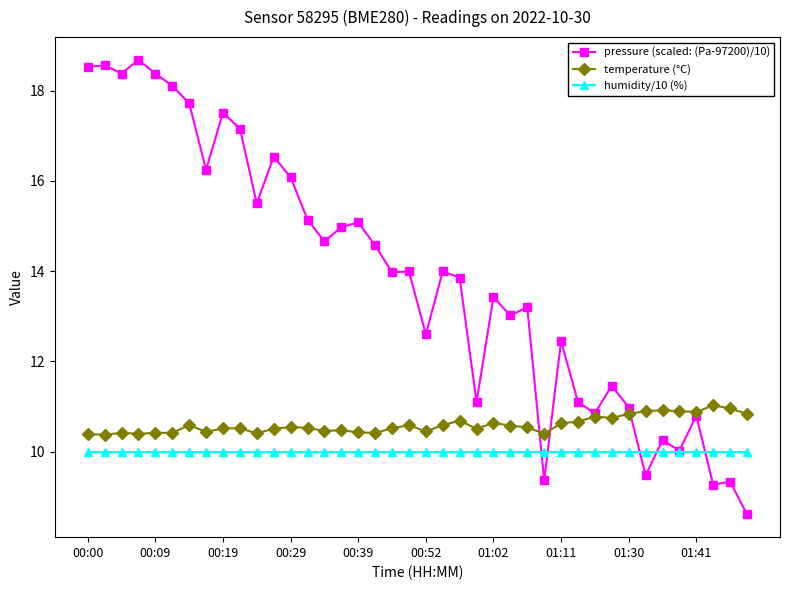

After their last crossing, which series has the higher values: humidity/10 (%) or pressure (scaled: (Pa-97200)/10)?

humidity/10 (%)